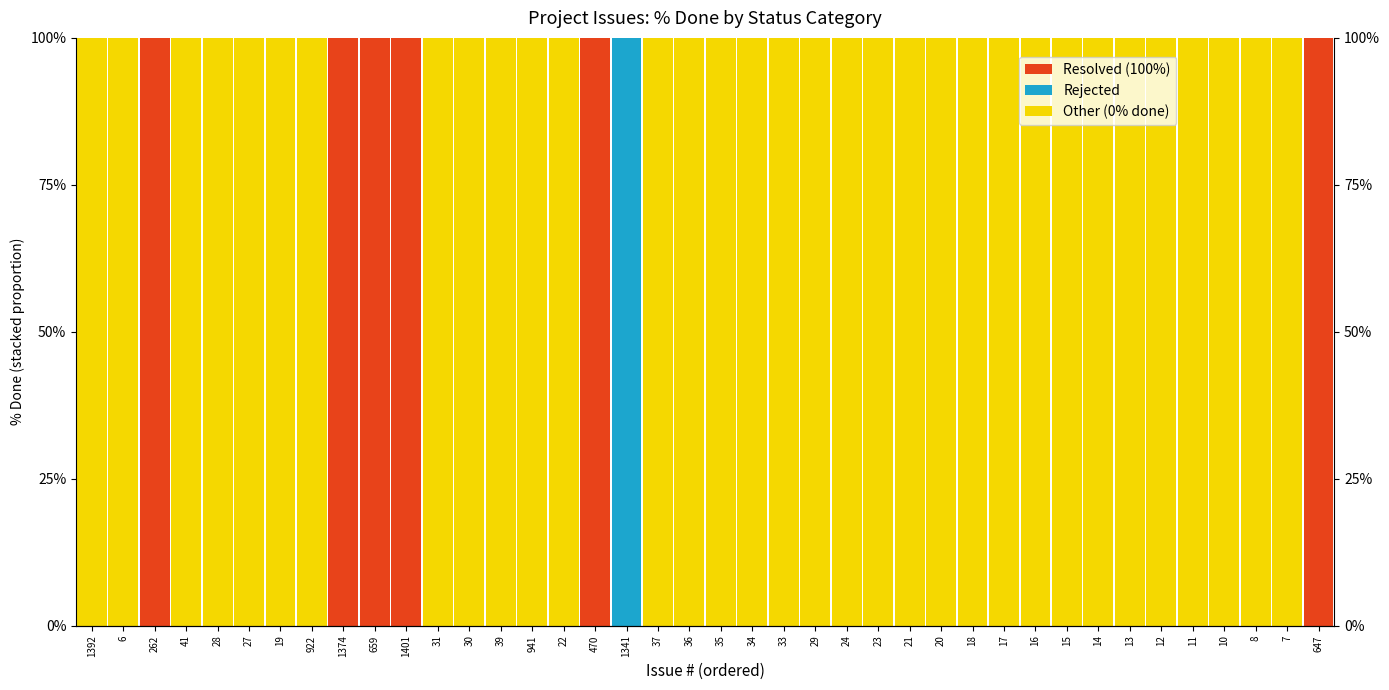

Which category has the highest value in the Rejected series?

1341